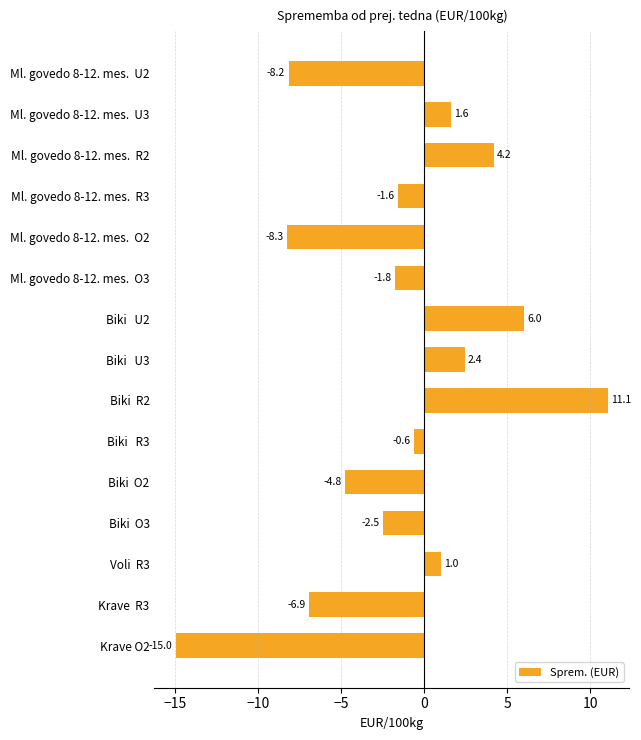

Count the number of categories in the chart.

15